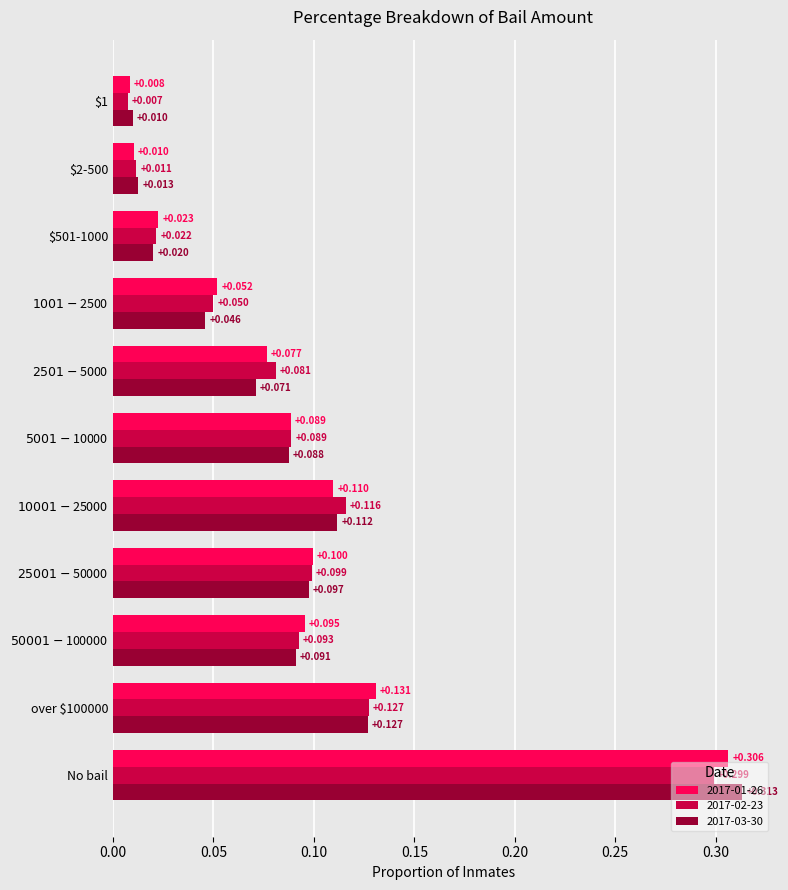

At which category is the sum across all series the highest?

No bail